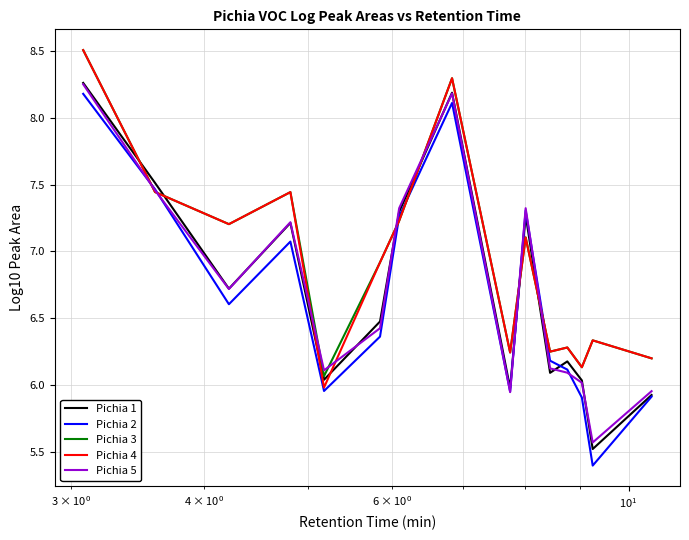

What is the lowest value of the Pichia 1 series?

5.5